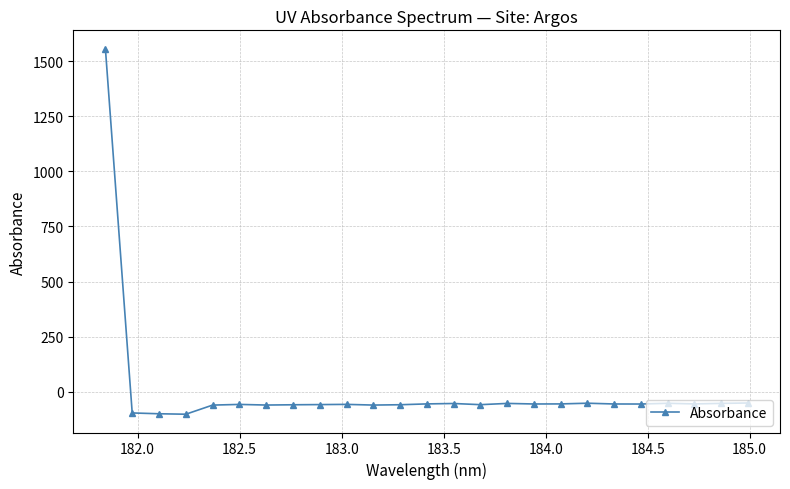

True or false: there are more than 2 points higher than both neighbors.

True